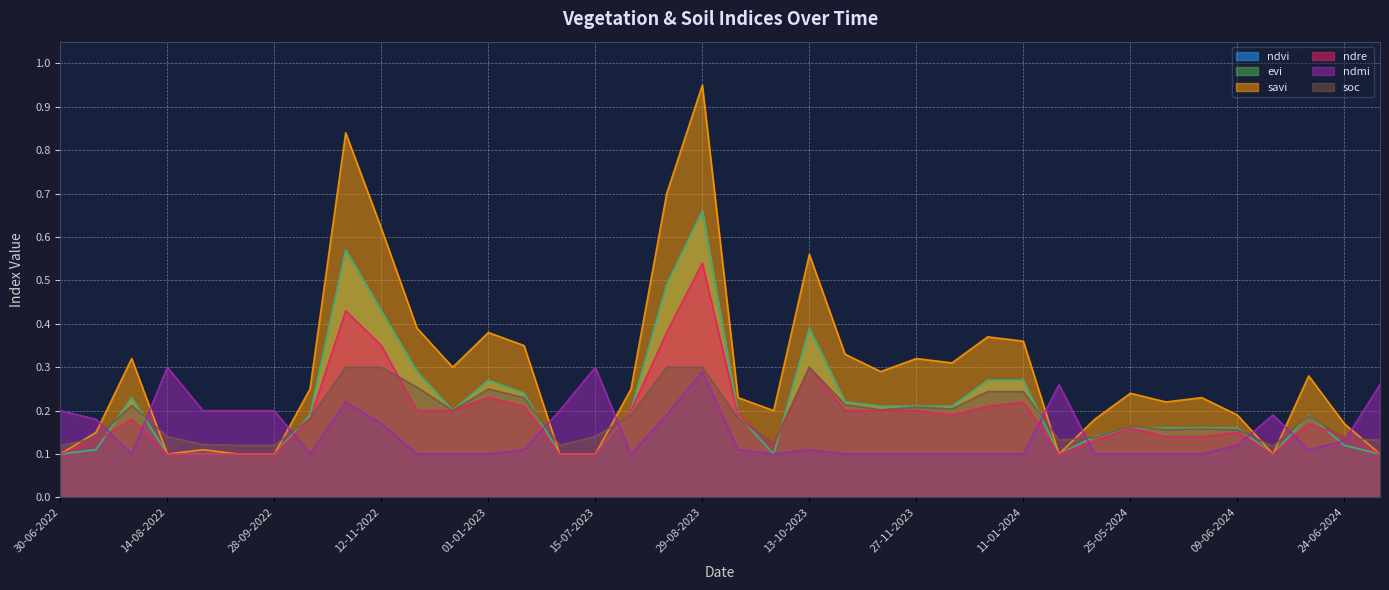

Reading right to left, what are all the values shown in this chart?

ndvi: 0.1	0.1	0.2	0.1	0.2	0.2	0.2	0.2	0.1	0.1	0.3	0.3	0.2	0.2	0.2	0.2	0.4	0.1	0.2	0.7	0.5	0.2	0.1	0.1	0.2	0.3	0.2	0.3	0.4	0.6	0.2	0.1	0.1	0.1	0.1	0.2	0.1	0.1
evi: 0.1	0.1	0.2	0.1	0.2	0.2	0.2	0.2	0.1	0.1	0.3	0.3	0.2	0.2	0.2	0.2	0.4	0.1	0.2	0.7	0.5	0.2	0.1	0.1	0.2	0.3	0.2	0.3	0.4	0.6	0.2	0.1	0.1	0.1	0.1	0.2	0.1	0.1
savi: 0.1	0.2	0.3	0.1	0.2	0.2	0.2	0.2	0.2	0.1	0.4	0.4	0.3	0.3	0.3	0.3	0.6	0.2	0.2	0.9	0.7	0.2	0.1	0.1	0.3	0.4	0.3	0.4	0.6	0.8	0.2	0.1	0.1	0.1	0.1	0.3	0.1	0.1
ndre: 0.1	0.1	0.2	0.1	0.1	0.1	0.1	0.2	0.1	0.1	0.2	0.2	0.2	0.2	0.2	0.2	0.3	0.1	0.2	0.5	0.4	0.2	0.1	0.1	0.2	0.2	0.2	0.2	0.3	0.4	0.2	0.1	0.1	0.1	0.1	0.2	0.1	0.1
ndmi: 0.3	0.1	0.1	0.2	0.1	0.1	0.1	0.1	0.1	0.3	0.1	0.1	0.1	0.1	0.1	0.1	0.1	0.1	0.1	0.3	0.2	0.1	0.3	0.2	0.1	0.1	0.1	0.1	0.2	0.2	0.1	0.2	0.2	0.2	0.3	0.1	0.2	0.2
soc: 0.1	0.1	0.2	0.1	0.2	0.2	0.2	0.2	0.1	0.1	0.2	0.2	0.2	0.2	0.2	0.2	0.3	0.1	0.2	0.3	0.3	0.2	0.1	0.1	0.2	0.2	0.2	0.3	0.3	0.3	0.2	0.1	0.1	0.1	0.1	0.2	0.1	0.1